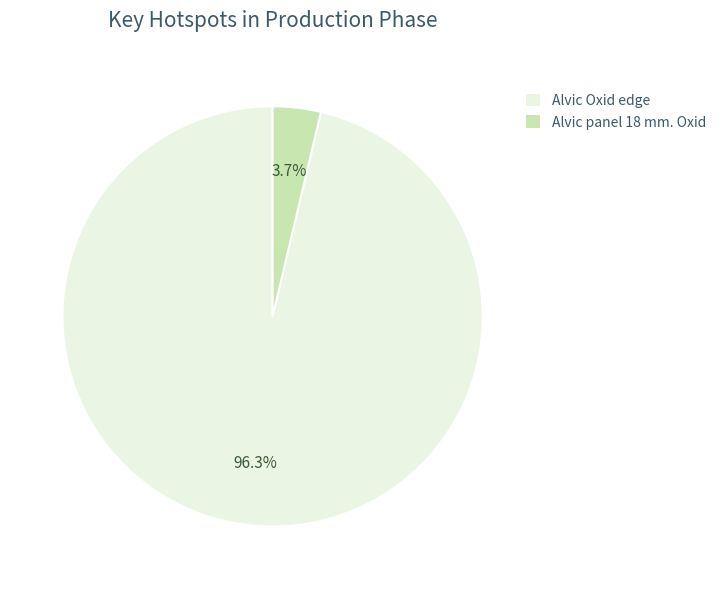

Count the number of slices in the pie.

2